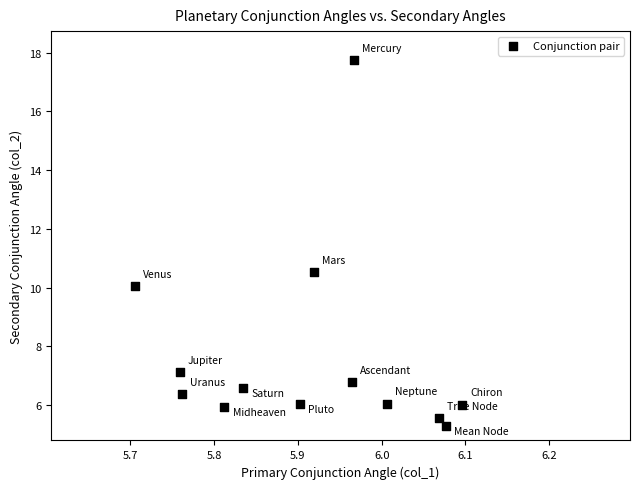

What Y value in the scatter plot is closest to 11?

10.5